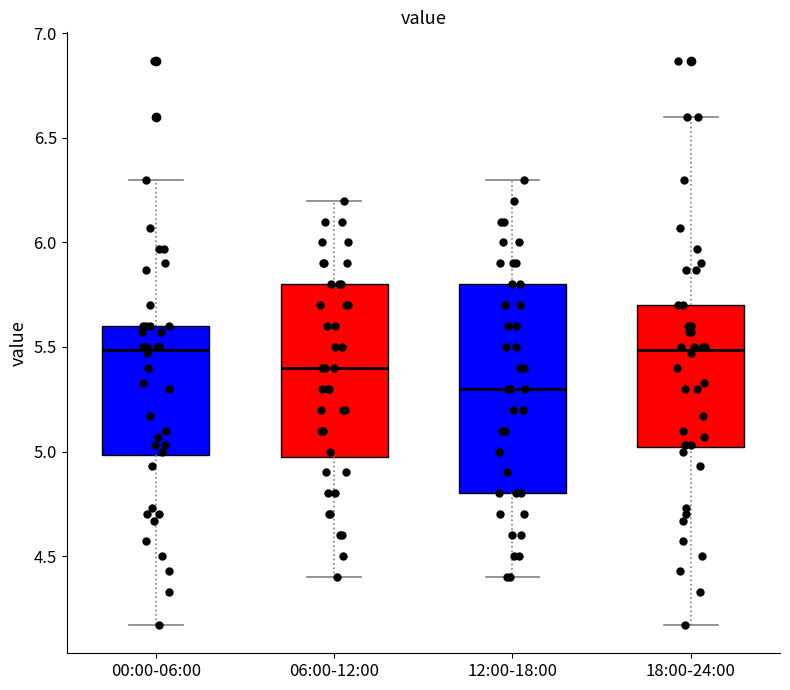

Where does the median line of the box for 12:00-18:00 sit on the y-axis? The values are not printed on the chart, so give them approximately, as read against the axis.

5.30